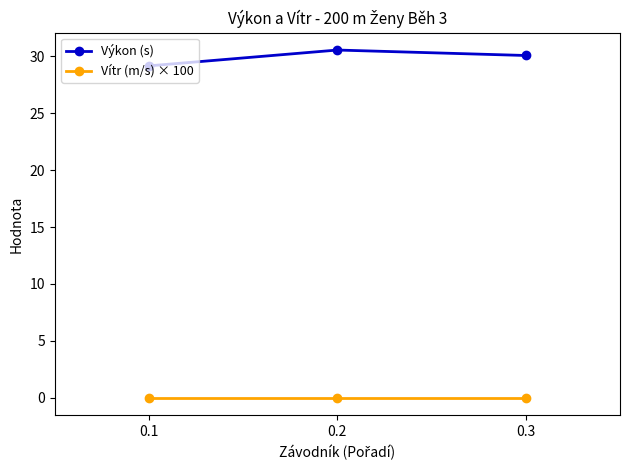

Is this an area chart (filled region under the line)?

No